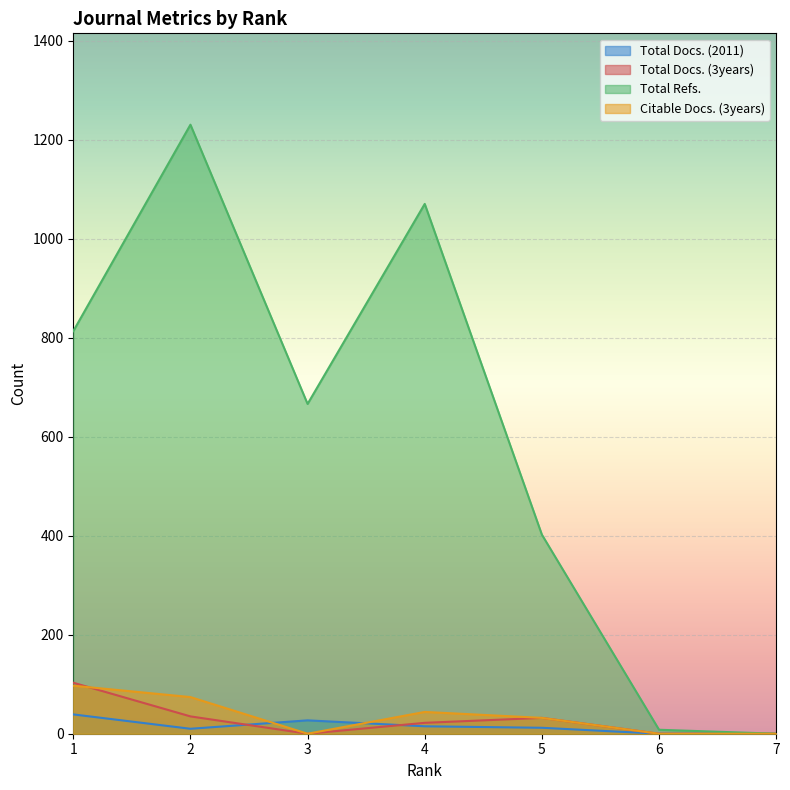

In Total Refs., how many points are lower than both neighbors (excluding endpoints)?

1